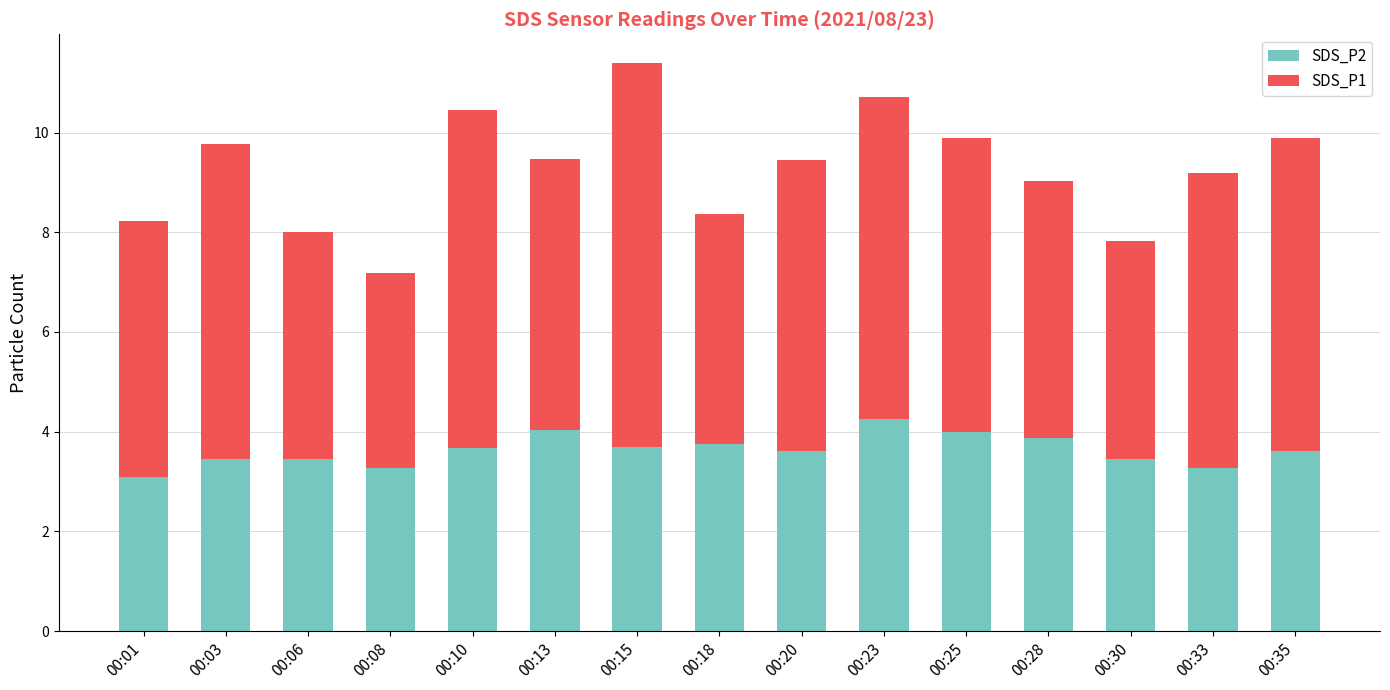

At which category is the sum across all series the highest?

00:15